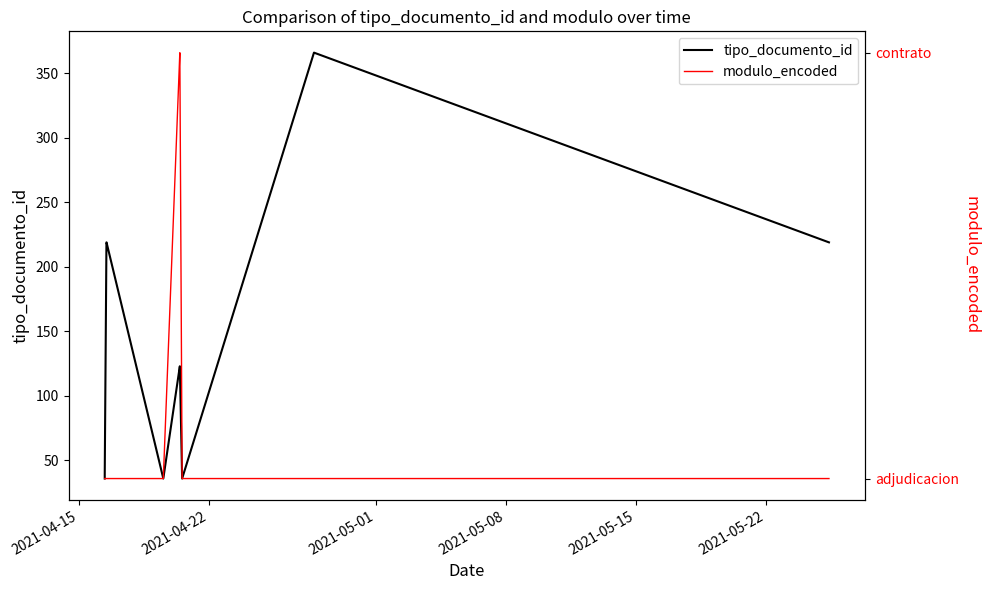

How many data points in modulo_encoded are above 1?

2